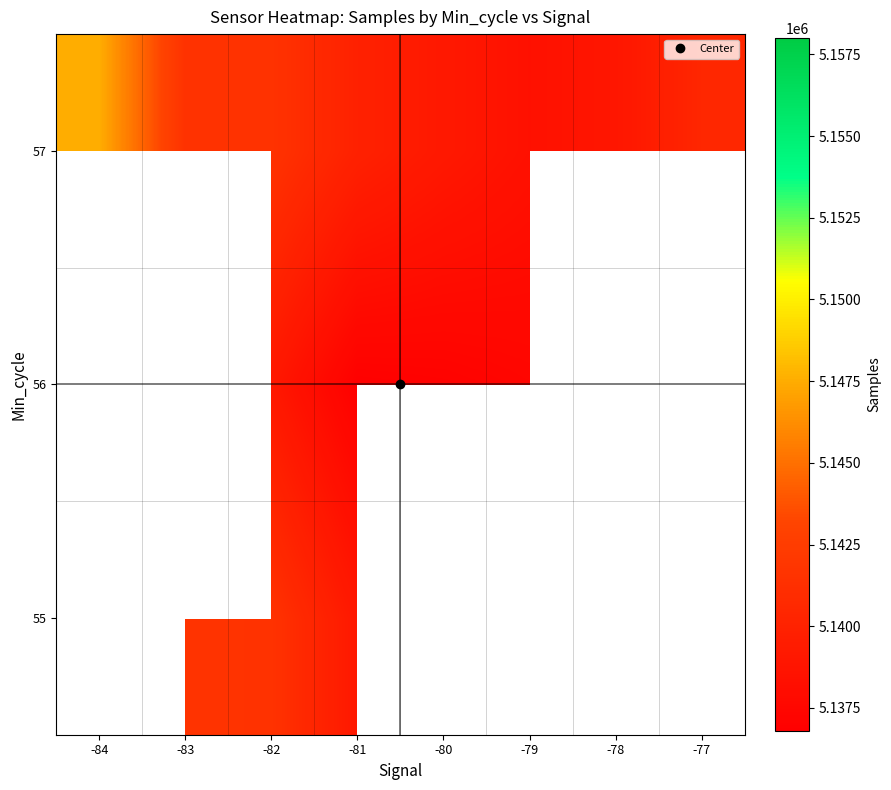

At which category is the sum across all series the highest?

-82